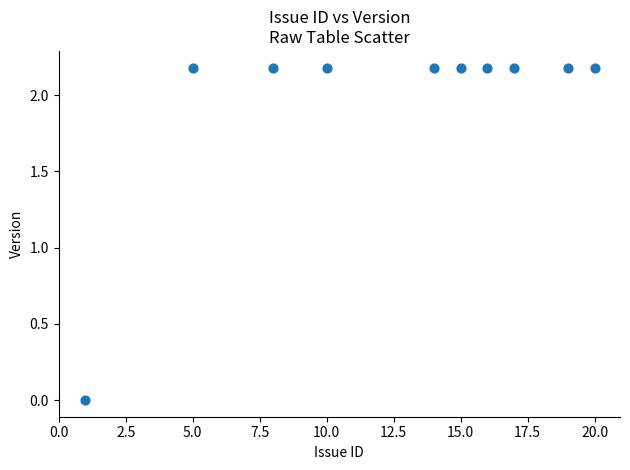

What is the average Y value?

2.0